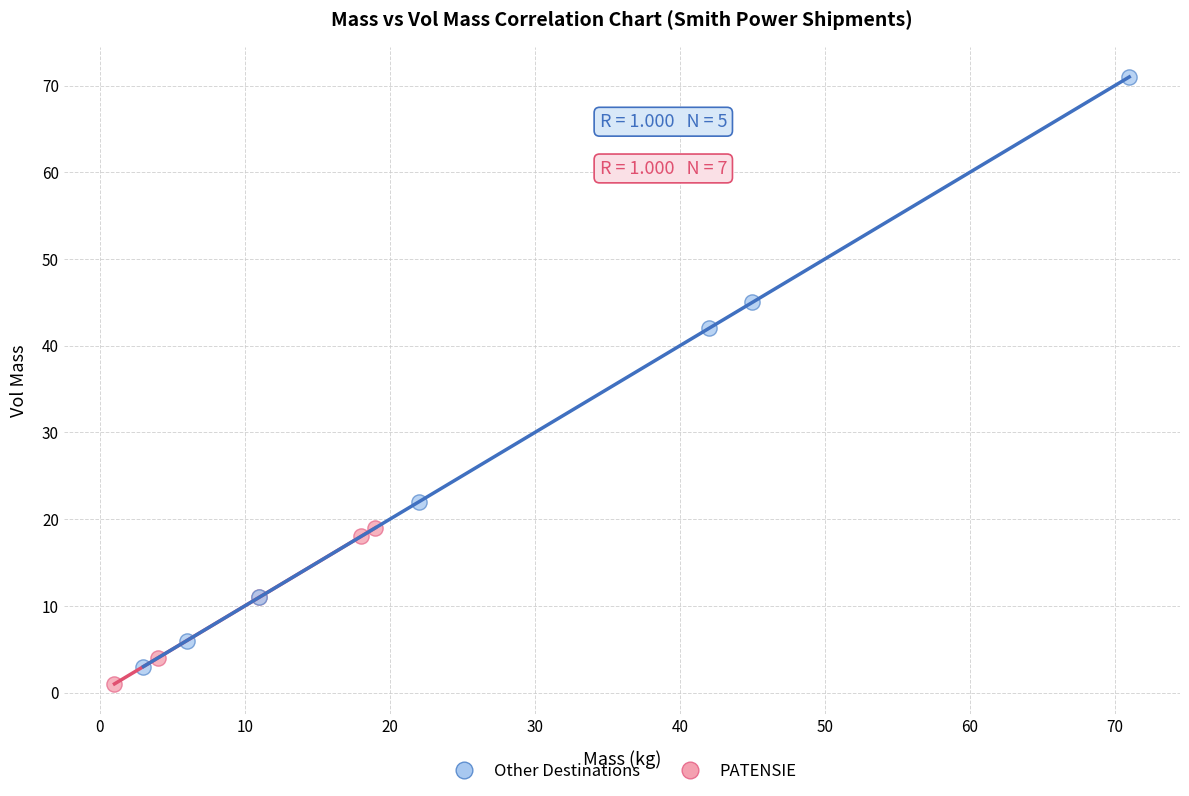

Which series contains the highest Y value?

Other Destinations